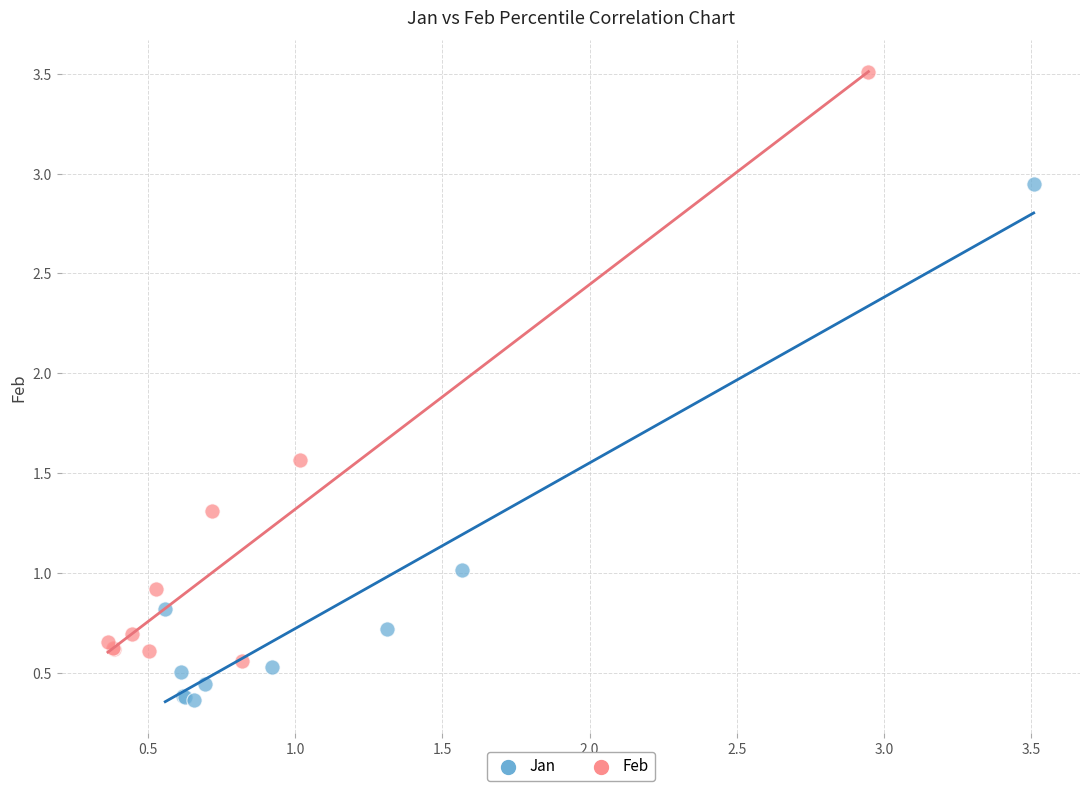

Which series has the largest Y range (max minus min)?

Feb